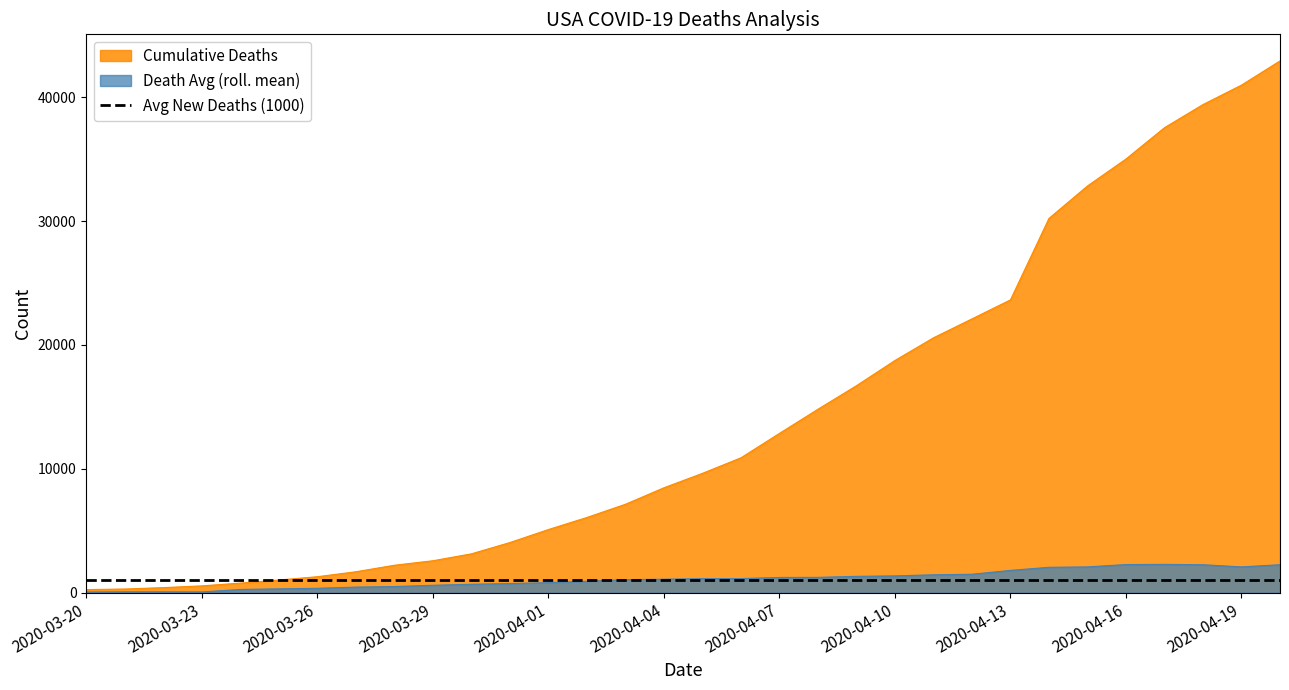

Which series changed the most between 2020-03-27 and 2020-04-14?

Cumulative Deaths